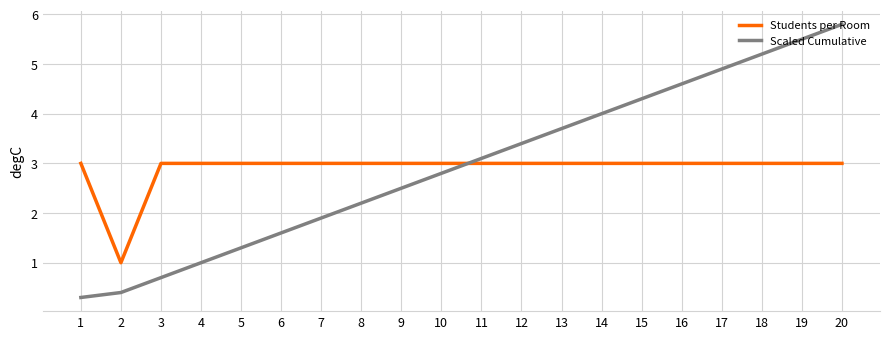

What is the average value of the Scaled Cumulative series?

3.0